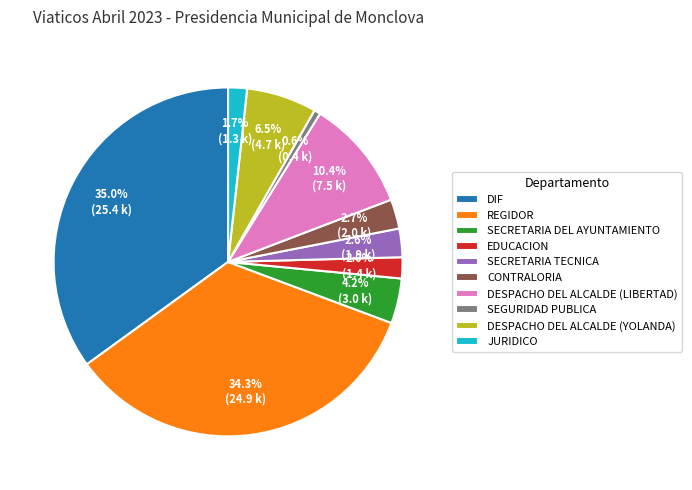

What is the largest slice in the pie chart?

DIF